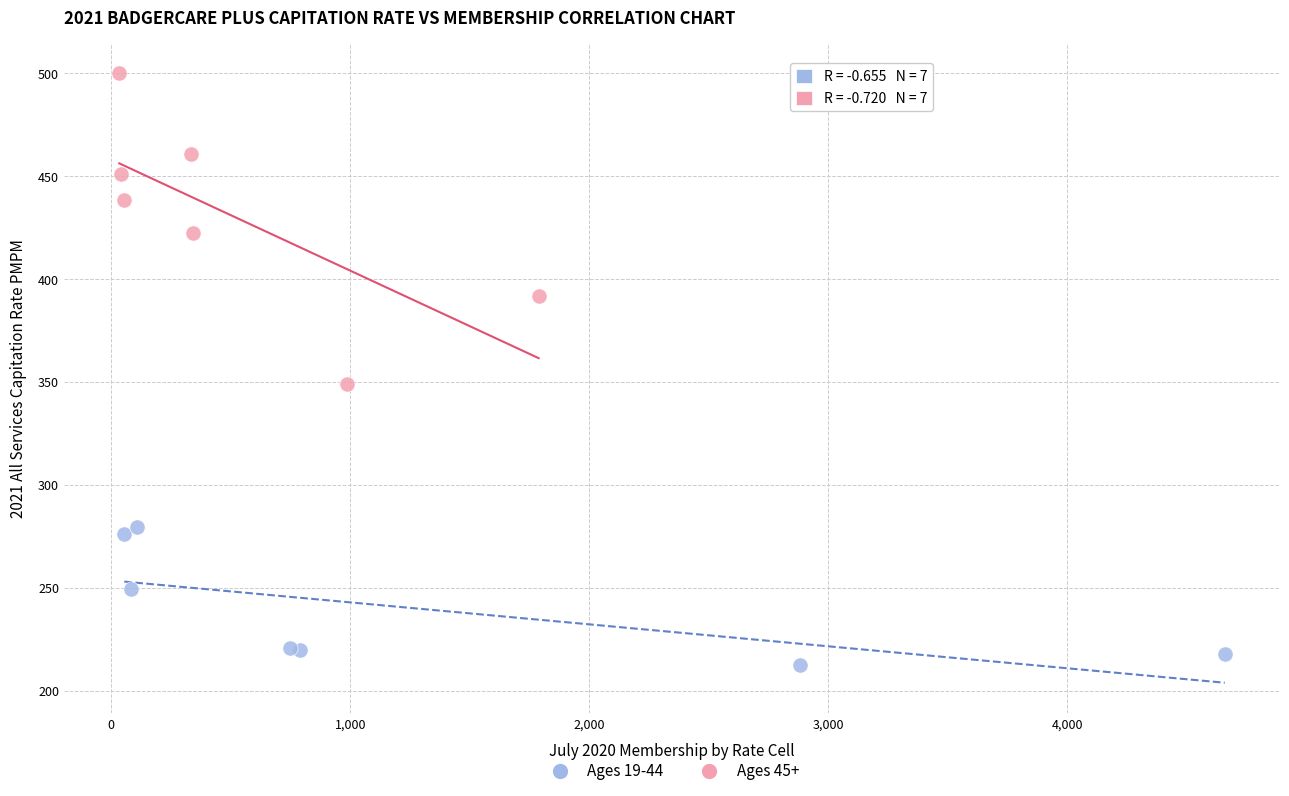

Which series contains the highest Y value?

Ages 45+